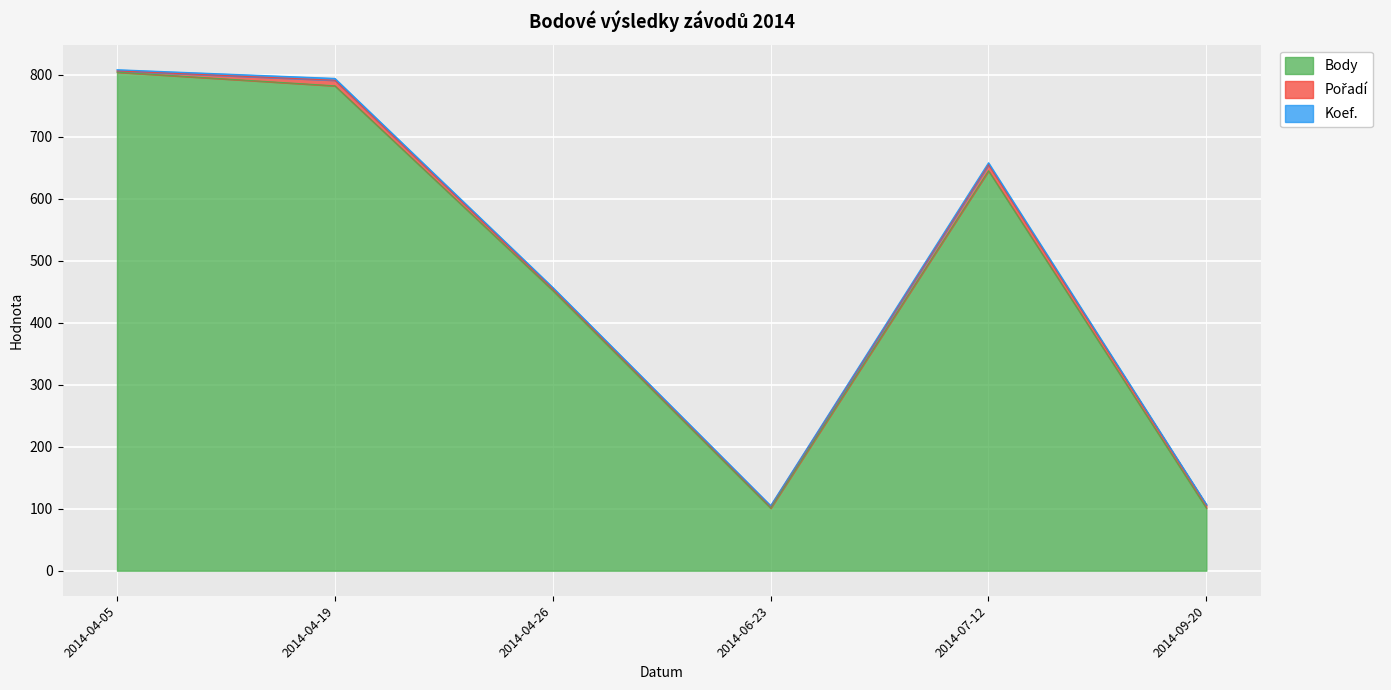

What is the spread (max minus min) of values at 2014-09-20?

100